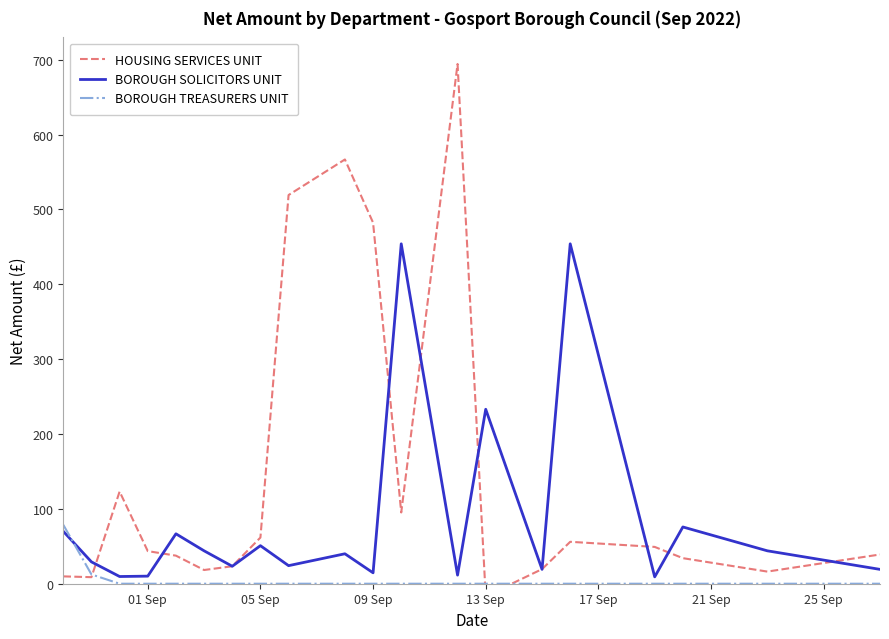

What is the average value of the BOROUGH SOLICITORS UNIT series?

85.1